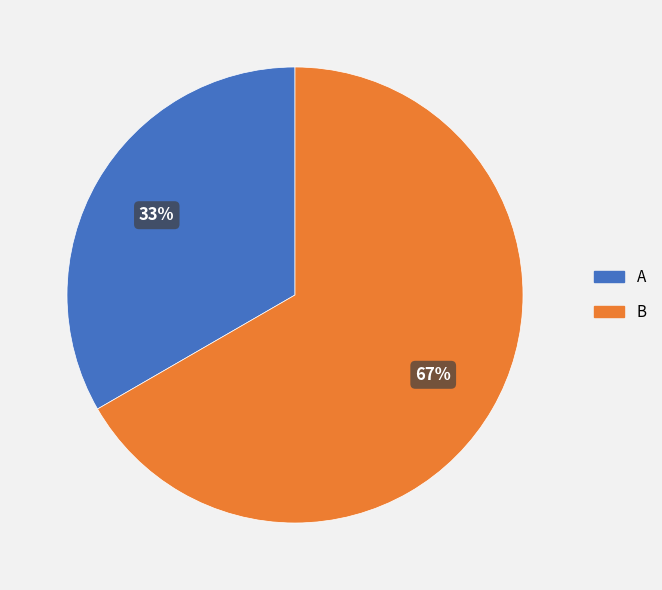

Do B and A together represent more than half of the pie?

Yes